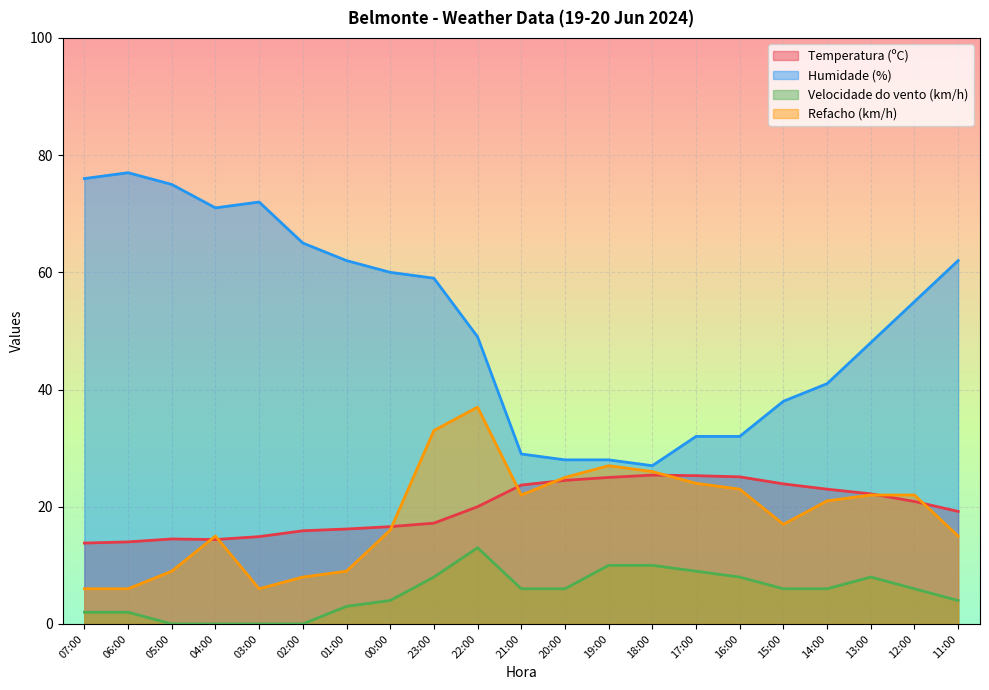

Does the chart display data point markers on the line(s)?

No